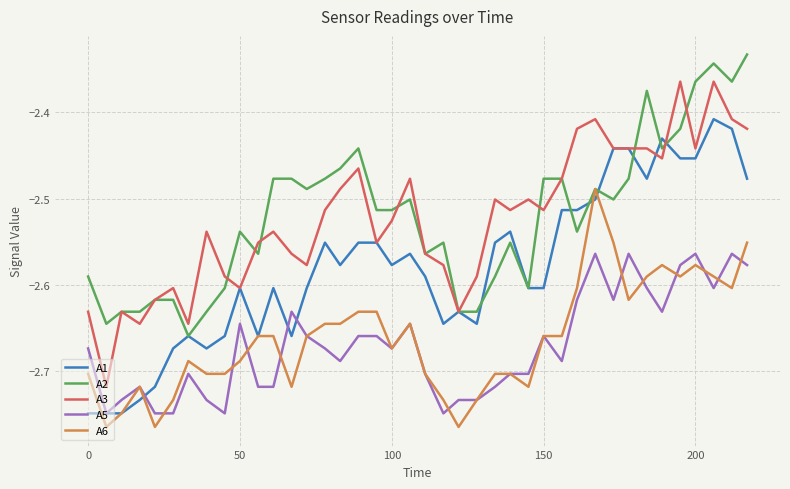

True or false: A5 has more than 0 interior local peaks.

True